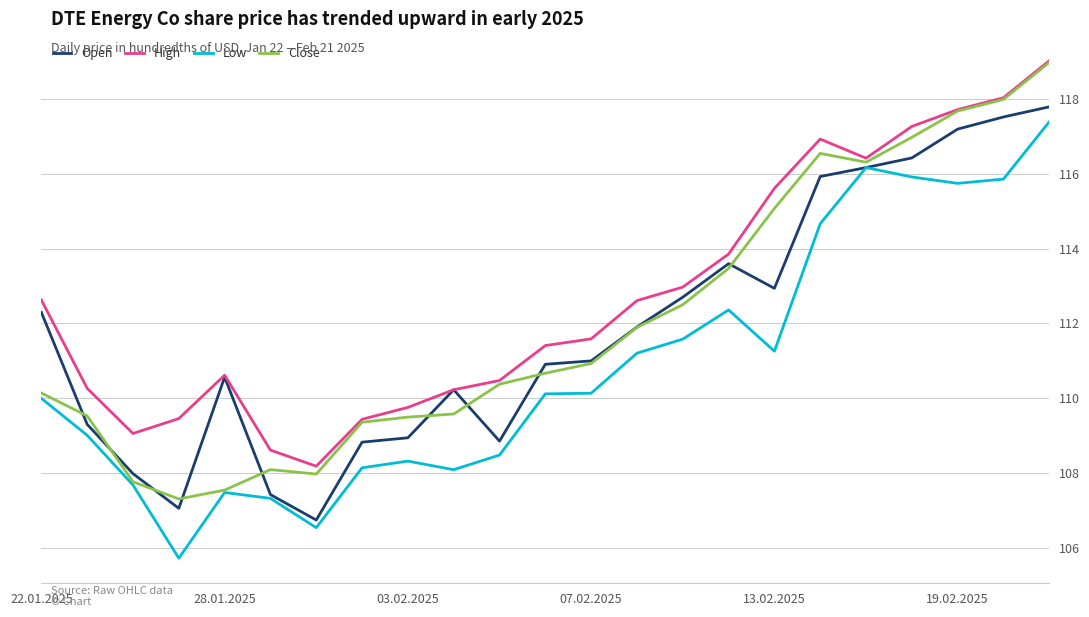

What are all the series names shown in the legend?

Open, High, Low, Close